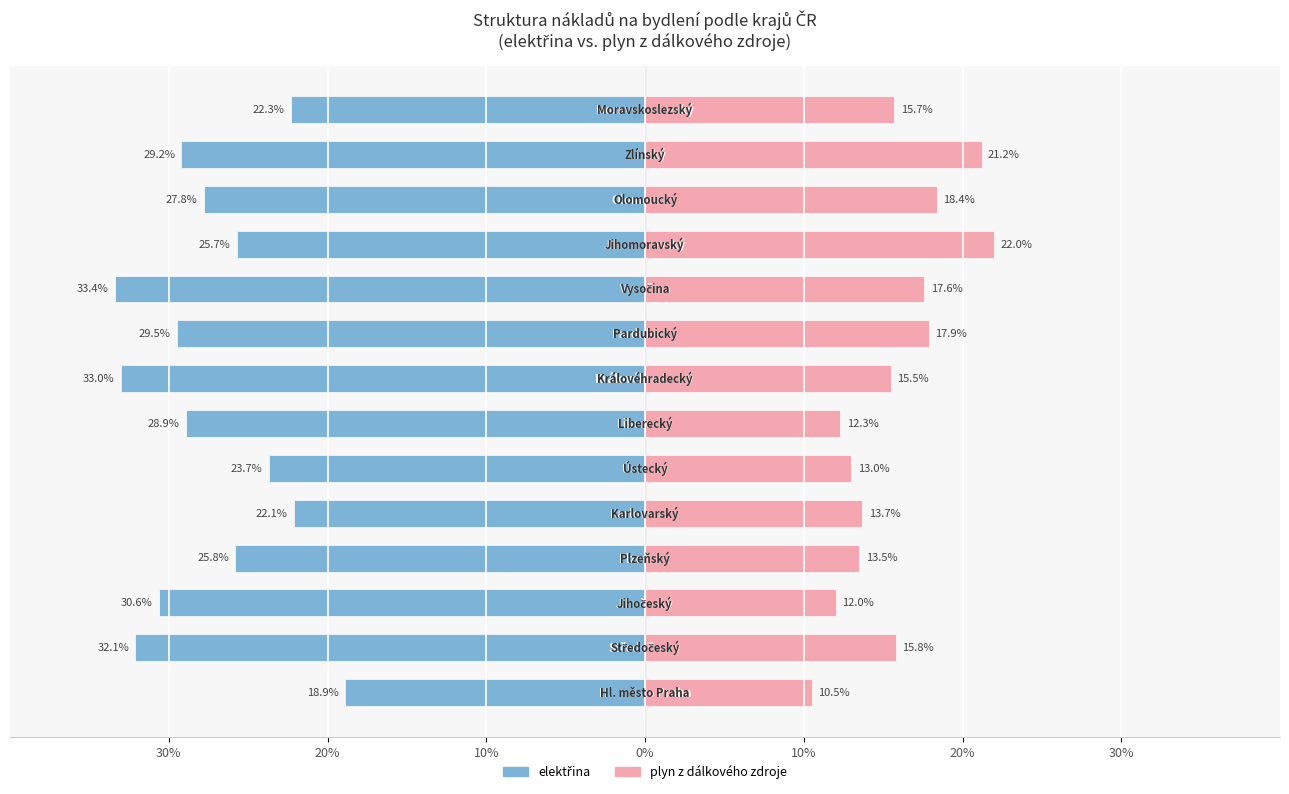

Does the chart contain stacked bars?

No